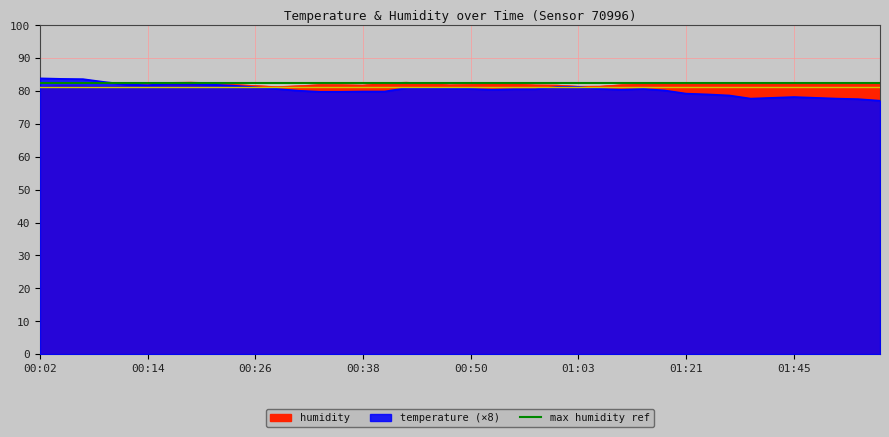

Rank the series by their maximum value, from lowest to highest.

humidity, temperature